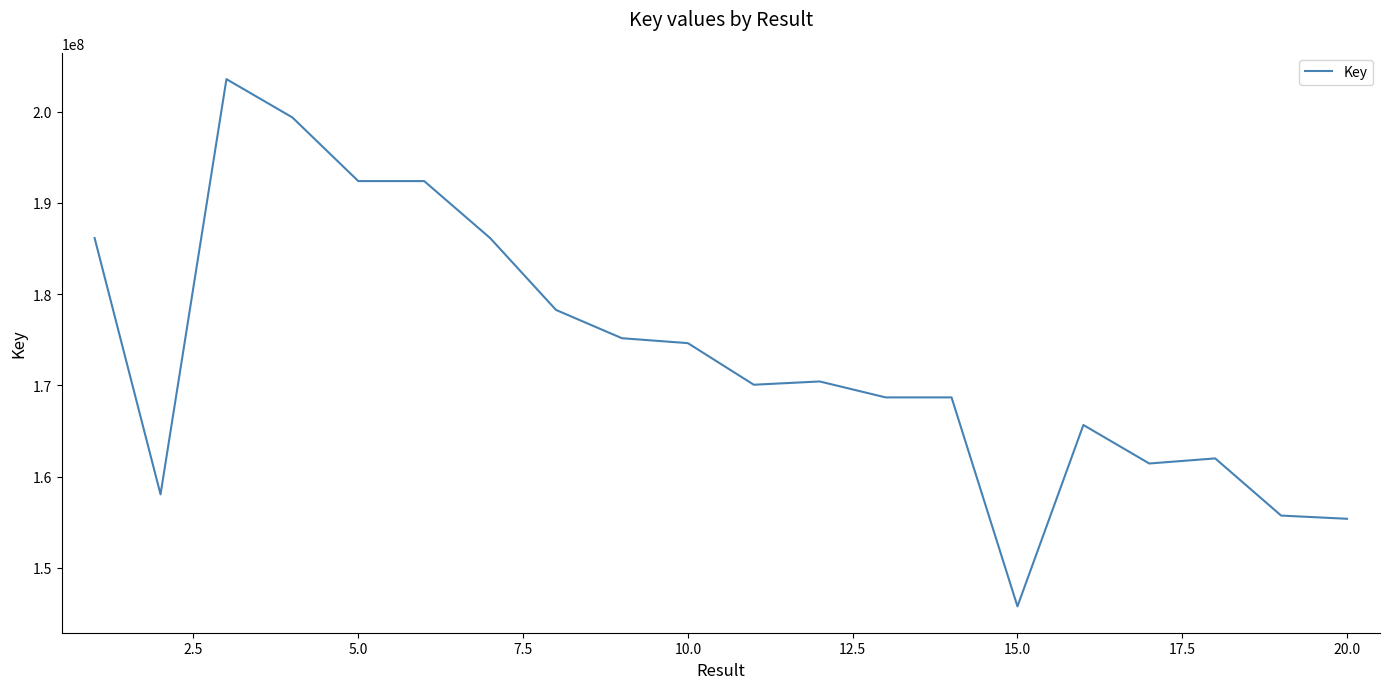

What is the difference between the maximum and minimum values?

57766625